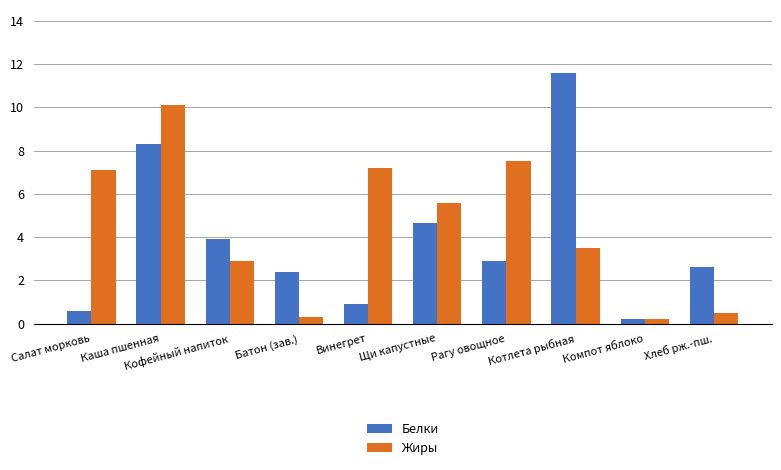

Is the value of Жиры at Щи капустные greater than the value of Белки at Кофейный напиток?

Yes